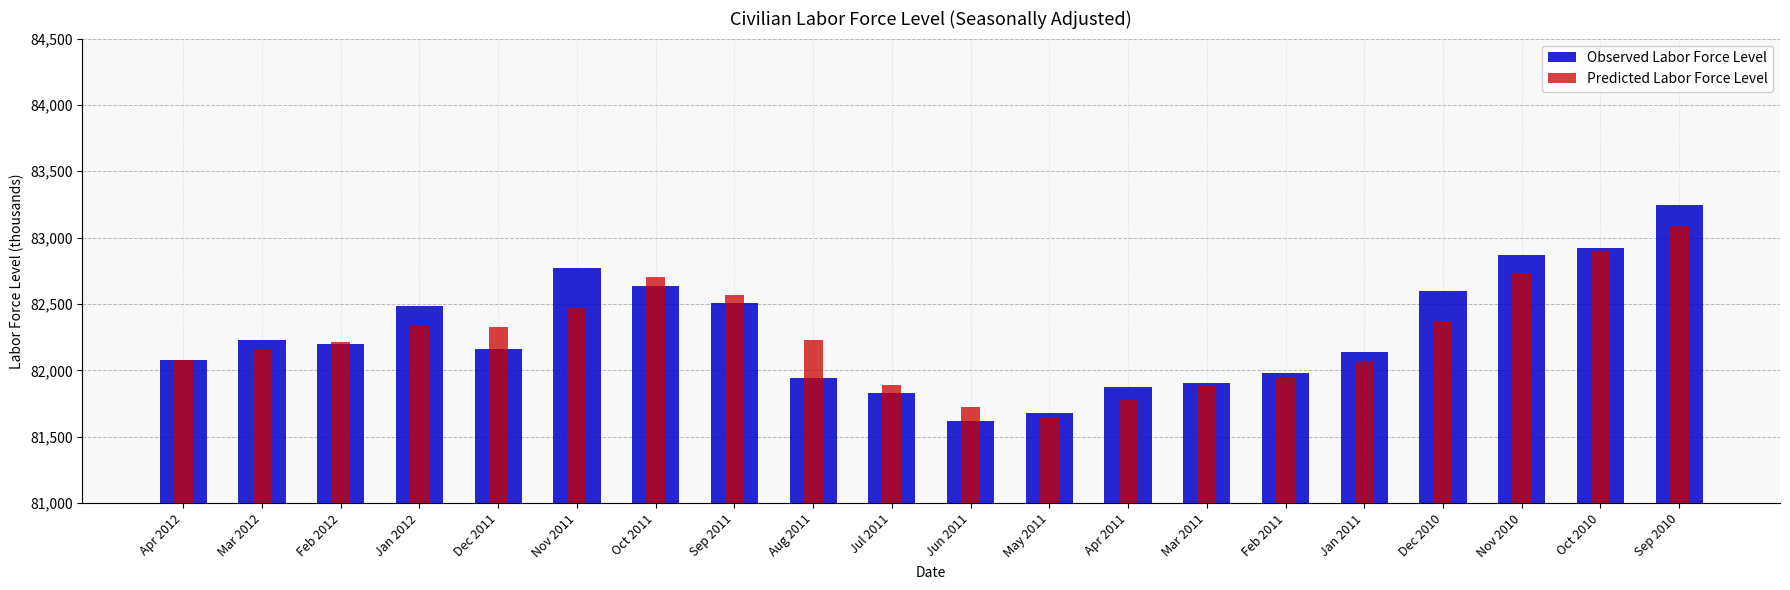

What value does the Predicted Labor Force Level series have at Nov 2010, to the nearest 10?

82740